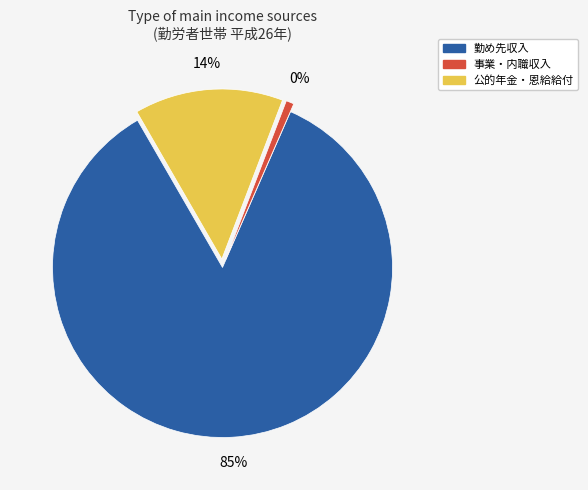

How many segments does this pie chart have?

3